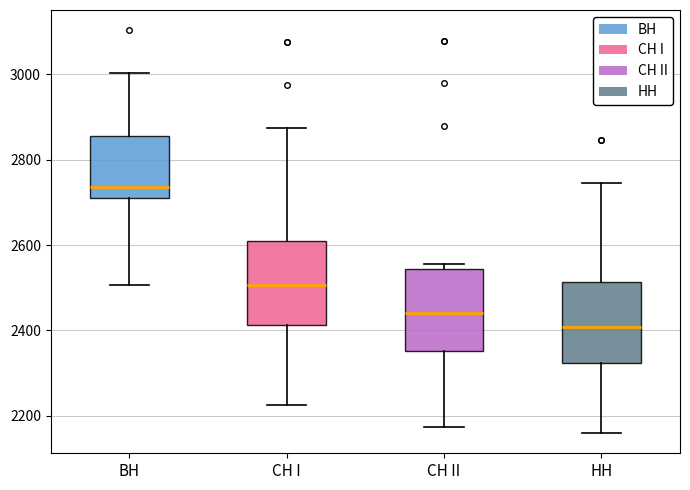

Reading left to right, read every box against the y-axis: the position of its median line, the range the box covers, and the ends of its whiskers. The values are not printed on the chart, so give them approximately, as read against the axis.

ВН: median 2740, box 2700 to 2860, whiskers 2500 to 3000
СН I: median 2500, box 2420 to 2600, whiskers 2220 to 2880
СН II: median 2440, box 2360 to 2540, whiskers 2180 to 2560
НН: median 2400, box 2320 to 2520, whiskers 2160 to 2740